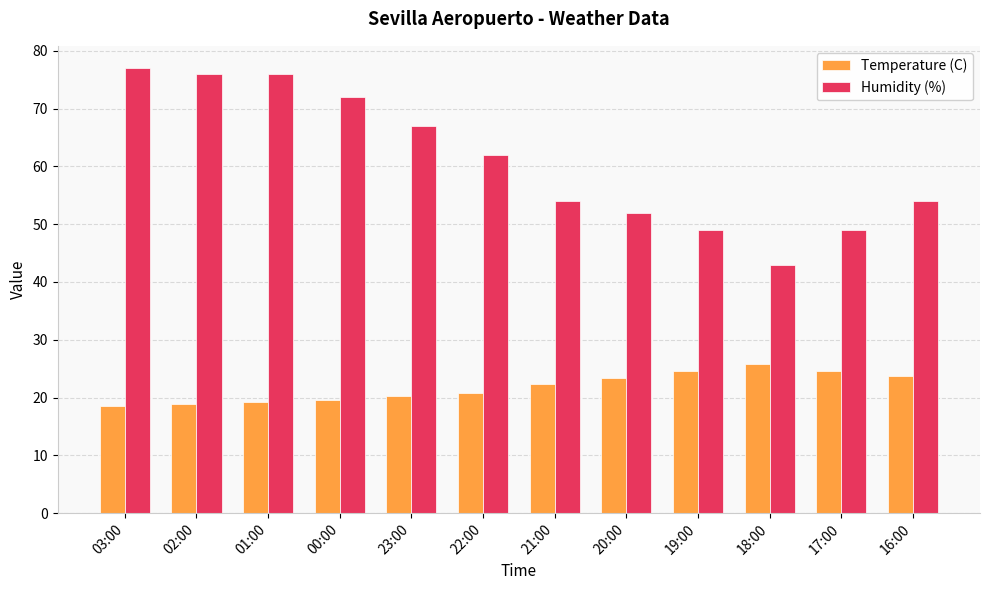

Which series has the largest range (max minus min)?

Humidity (%)